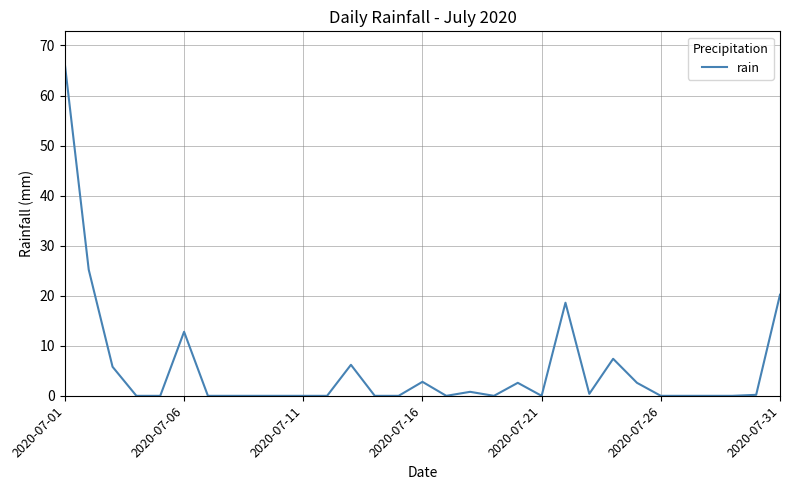

What is the difference between the maximum and minimum values?

66.2